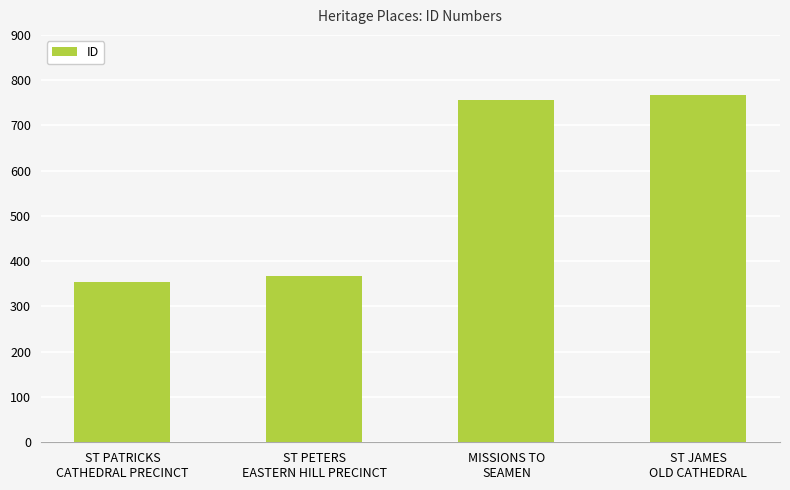

Reading right to left, what are all the values shown in this chart?

ST JAMES
OLD CATHEDRAL=767	MISSIONS TO
SEAMEN=756	ST PETERS
EASTERN HILL PRECINCT=368	ST PATRICKS
CATHEDRAL PRECINCT=355